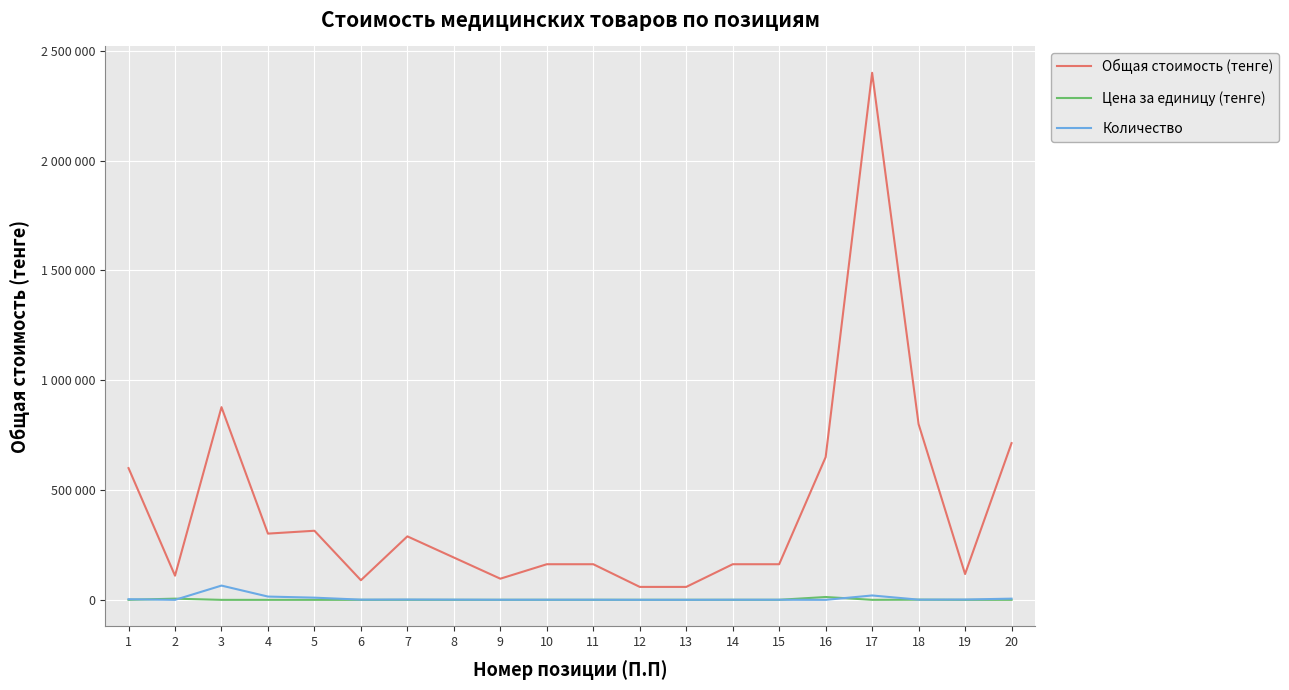

Does the chart display data point markers on the line(s)?

No